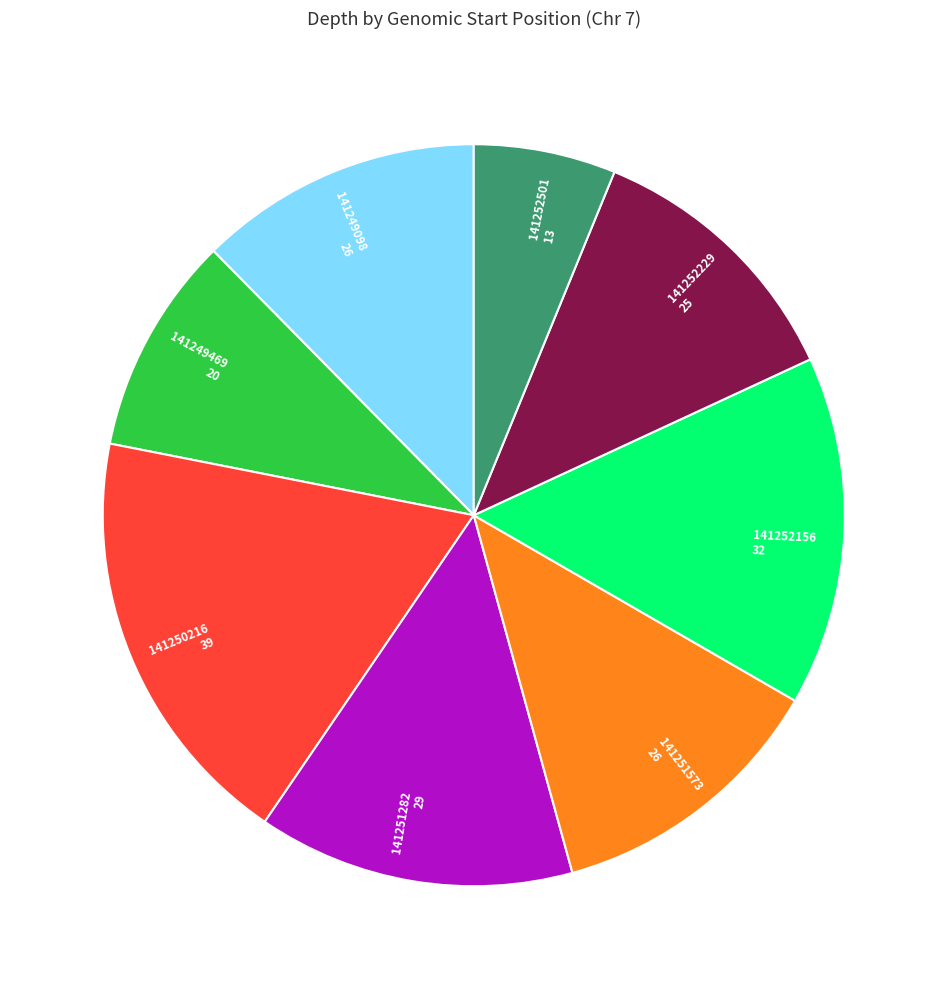

The 141251573 slice represents 12% of the pie. True or false?

True